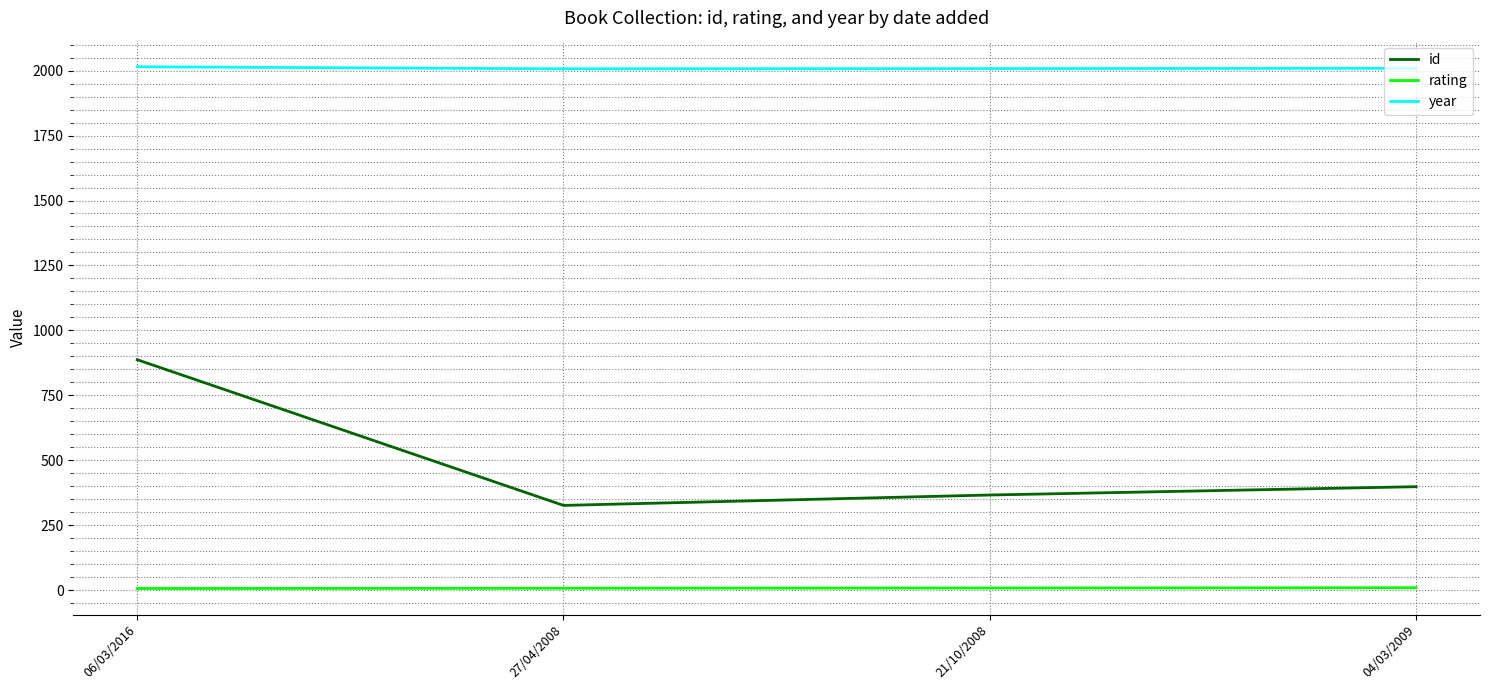

Which category has the highest value in the id series?

06/03/2016